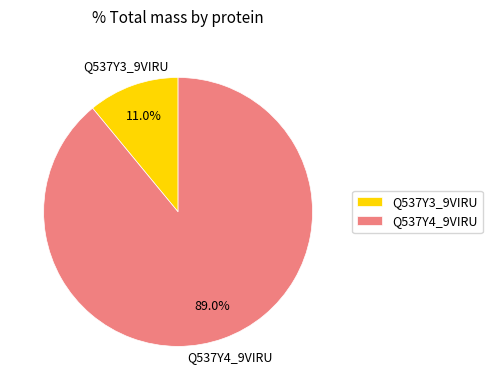

What portion of the pie excludes Q537Y3_9VIRU?

89.0%